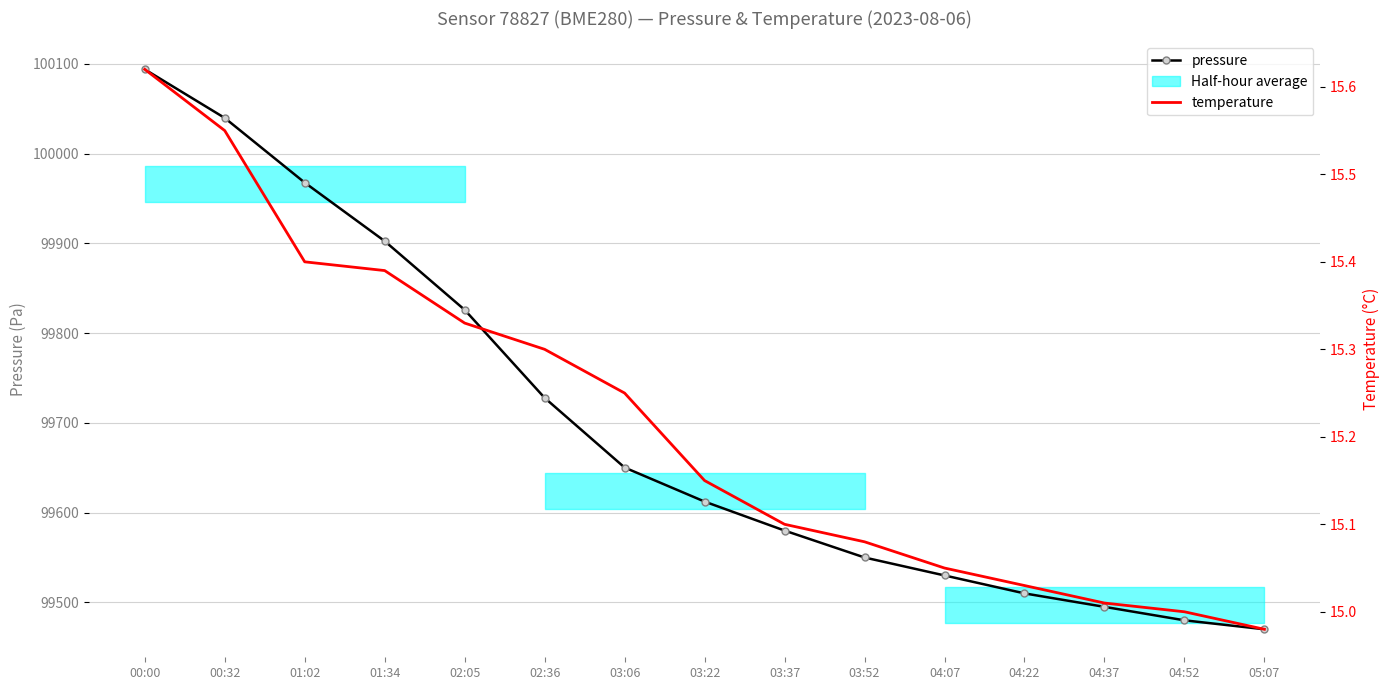

The pressure series shows 65968.9 at 02:05. True or false?

False